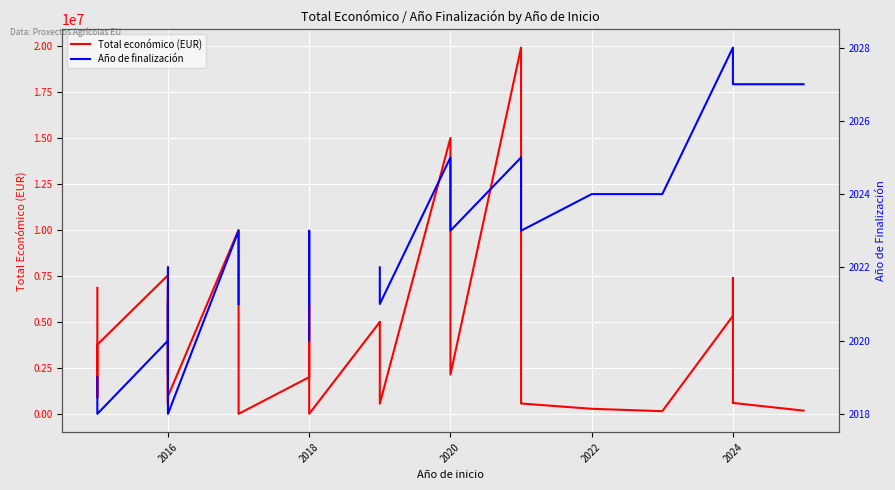

How many lines are shown in the chart?

2